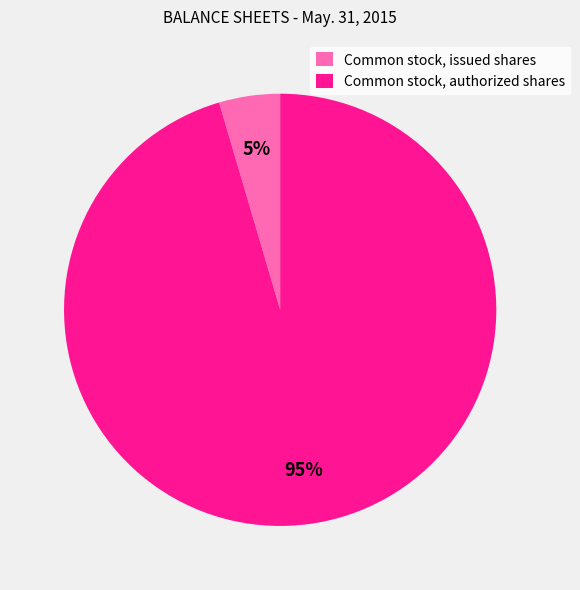

What is the smallest slice in the pie chart?

Common stock, issued shares